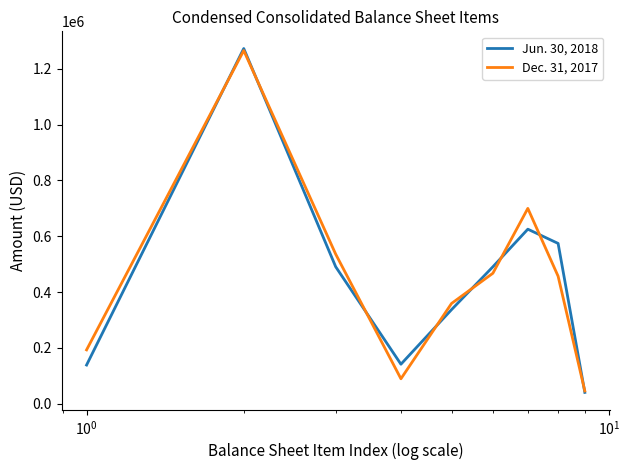

Which series has the largest range (max minus min)?

Jun. 30, 2018